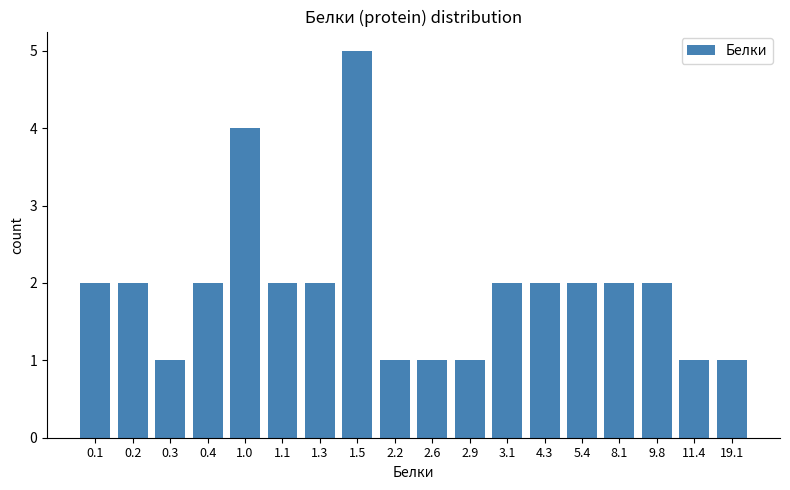

Reading right to left, extract all data points from this chart.

19.1=1	11.4=1	9.8=2	8.1=2	5.4=2	4.3=2	3.1=2	2.9=1	2.6=1	2.2=1	1.5=5	1.3=2	1.1=2	1.0=4	0.4=2	0.3=1	0.2=2	0.1=2